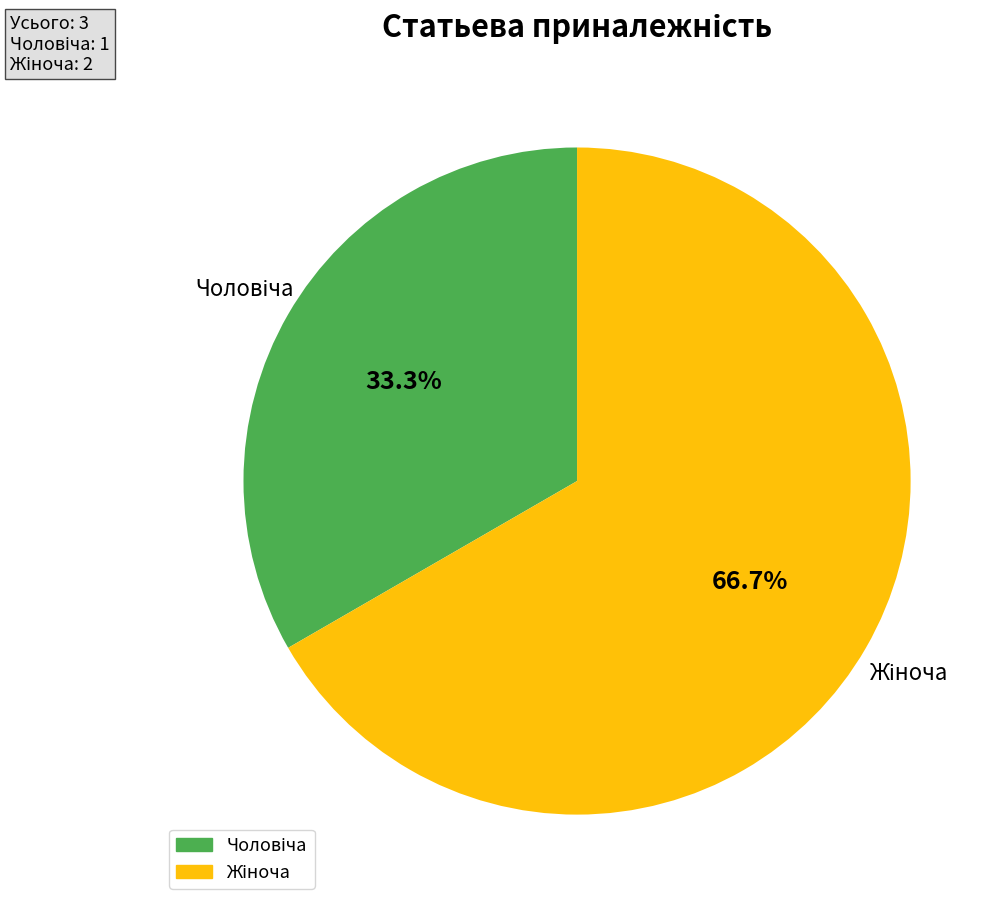

Is there any slice that represents more than half of the pie?

Yes